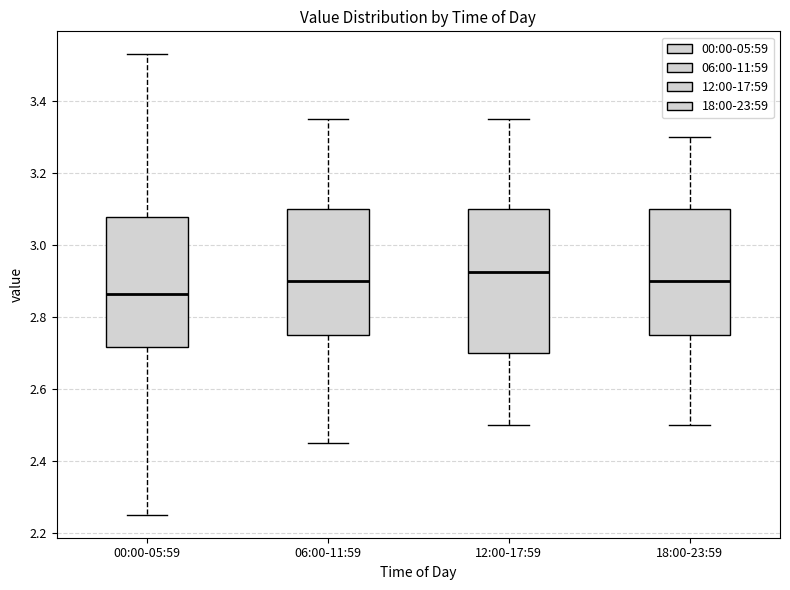

Which box is the tallest, from its lower edge to its upper edge?

12:00-17:59